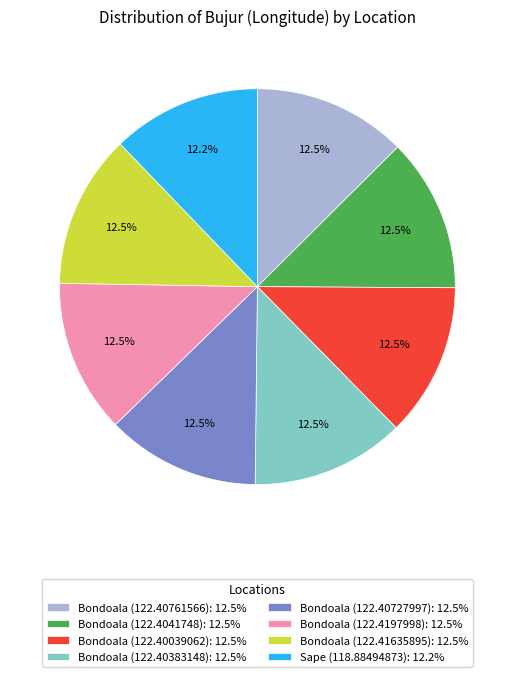

What percentage is NOT represented by Bondoala (122.4041748)?

87.5%